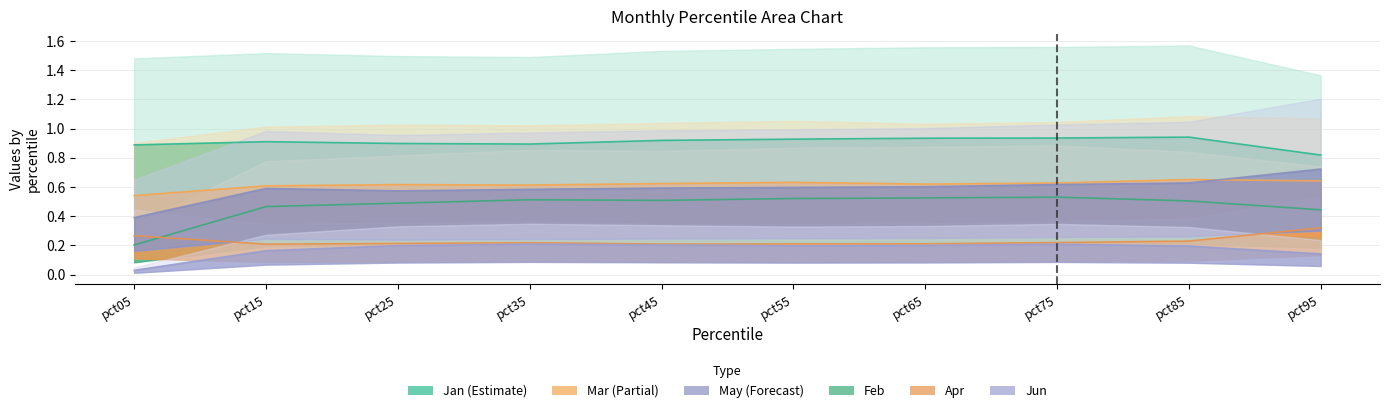

What is the average value of the Feb series?

0.5